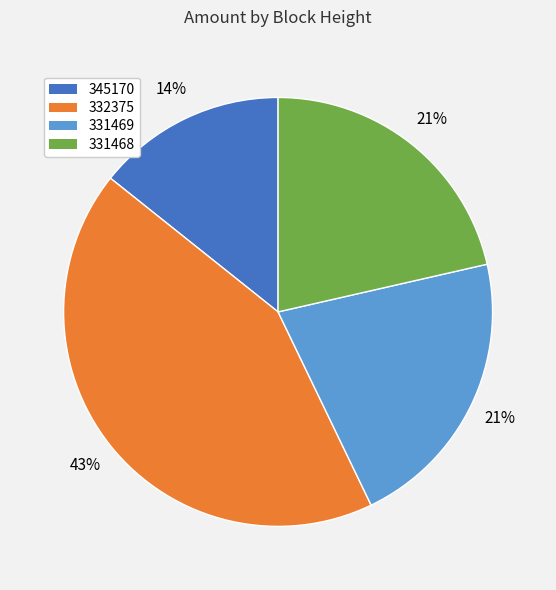

Do 331469 and 345170 together represent more than half of the pie?

No